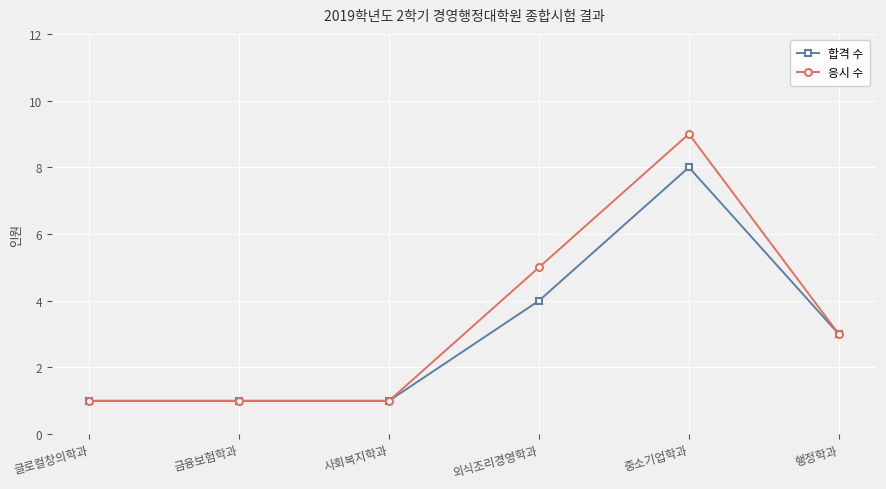

List the series in order of their peak value, lowest first.

합격 수, 응시 수